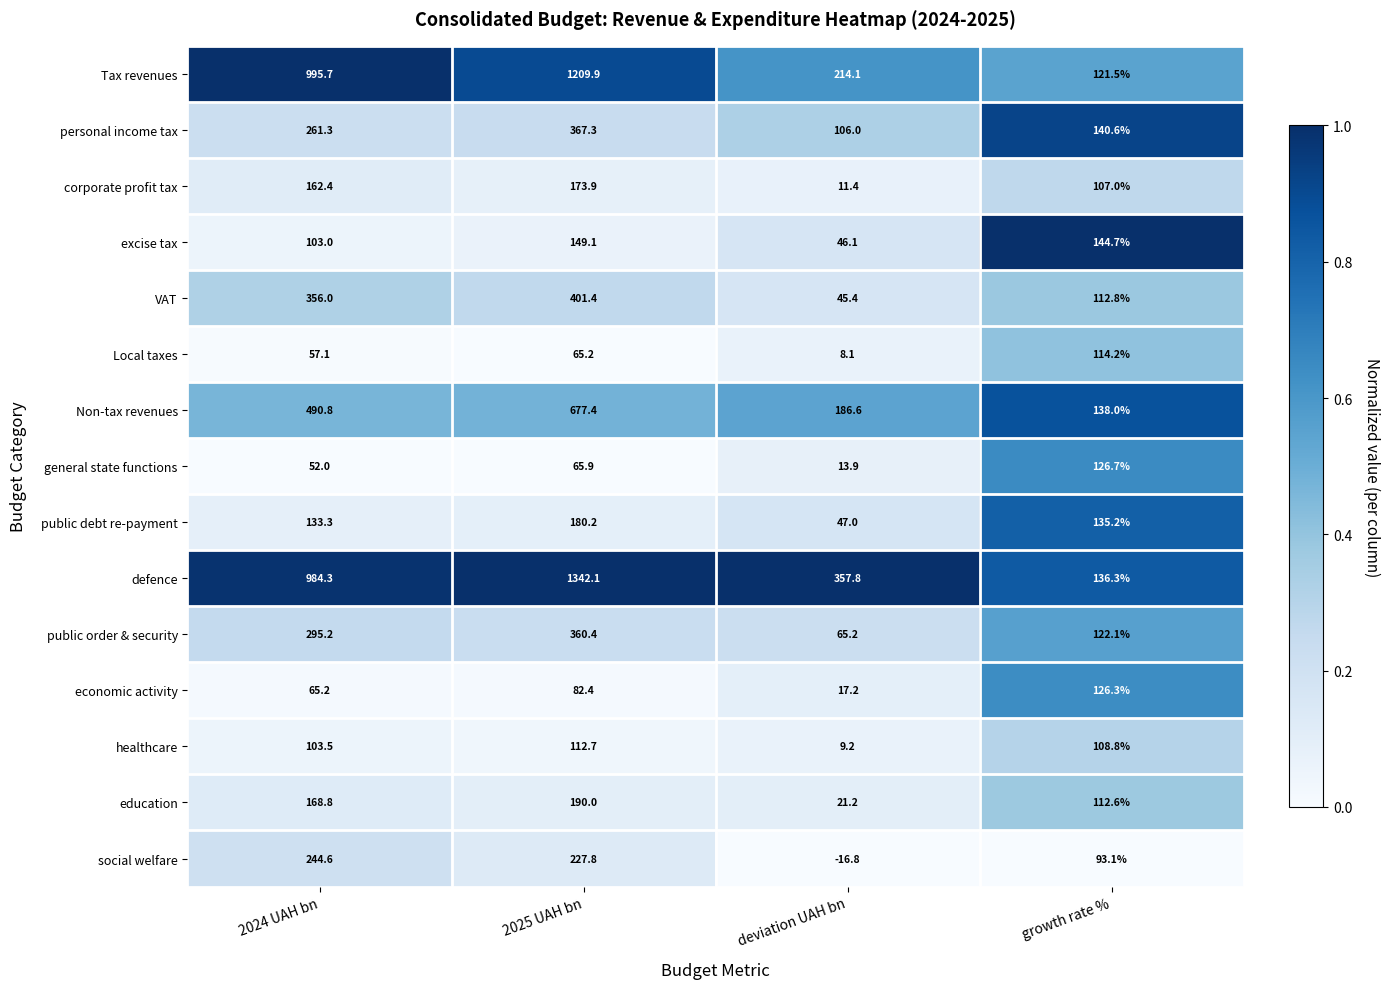

Is it true that Tax revenues equals 1209.9 at 2025 UAH bn?

True